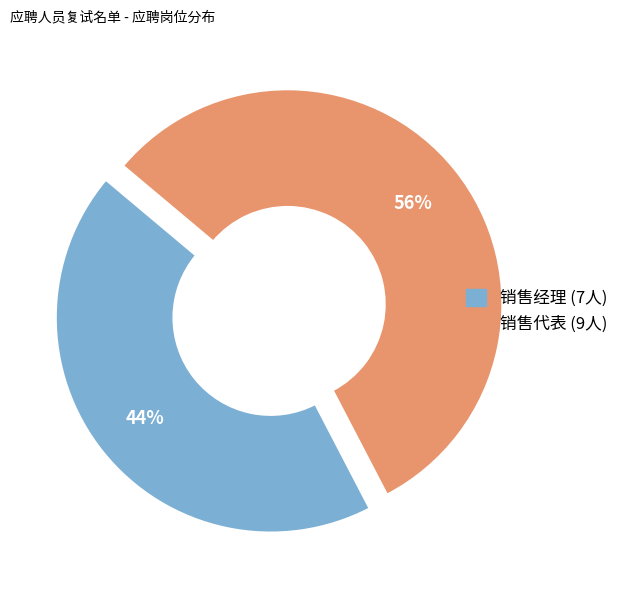

Does 销售经理 account for over 50% of the chart?

No